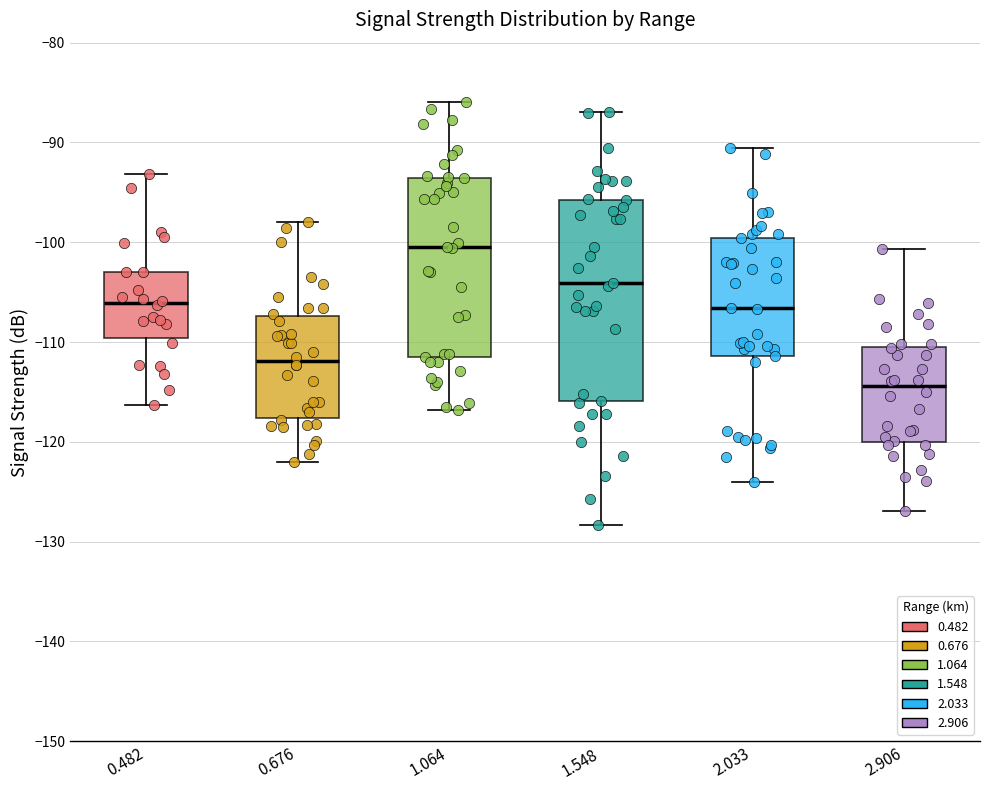

Which box's median line is the lowest?

2.906